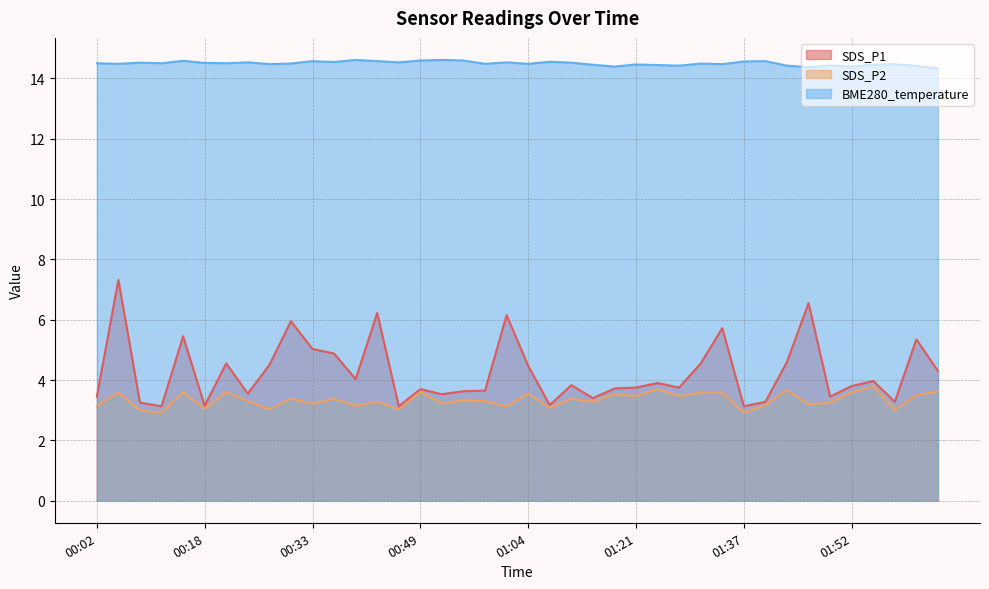

Does the chart have visible grid lines?

Yes